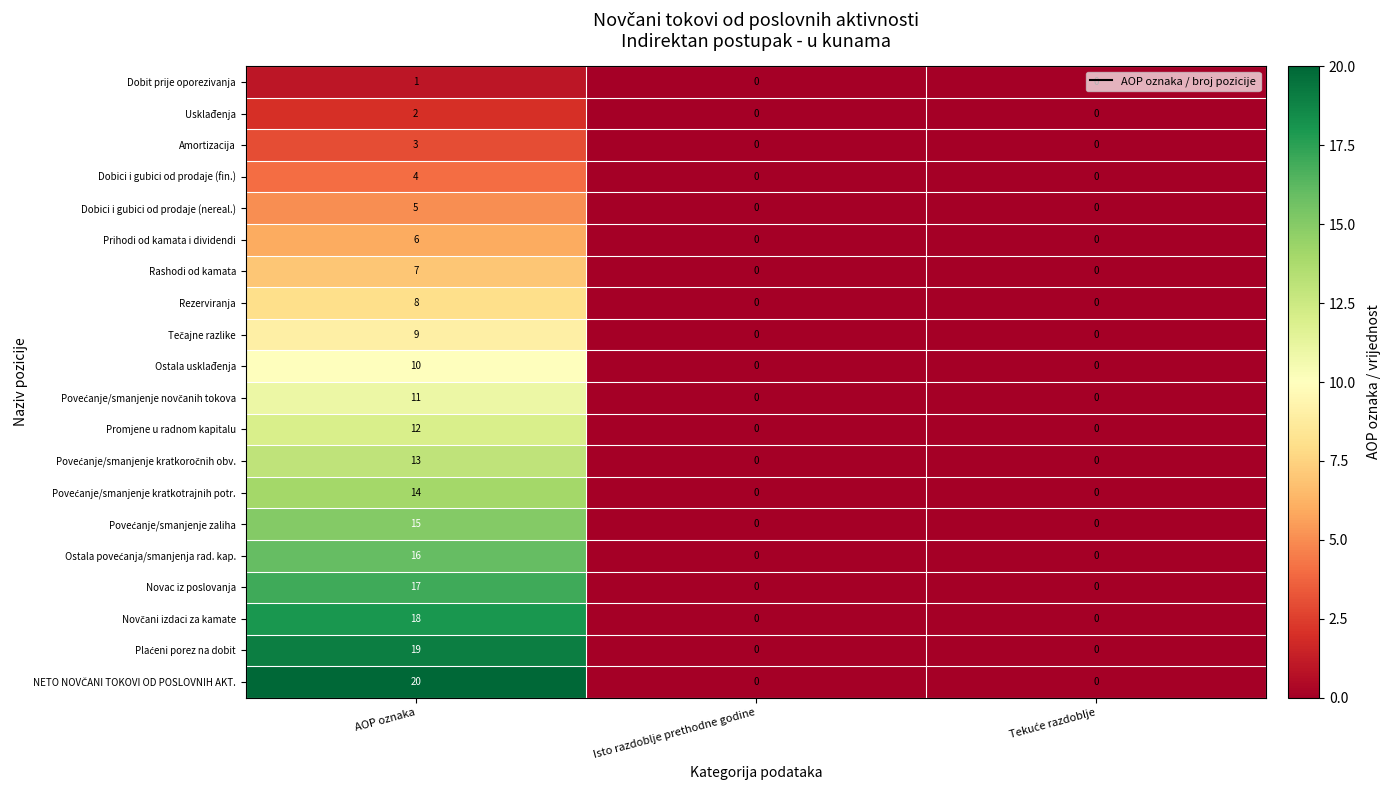

What is the greatest value displayed?

20